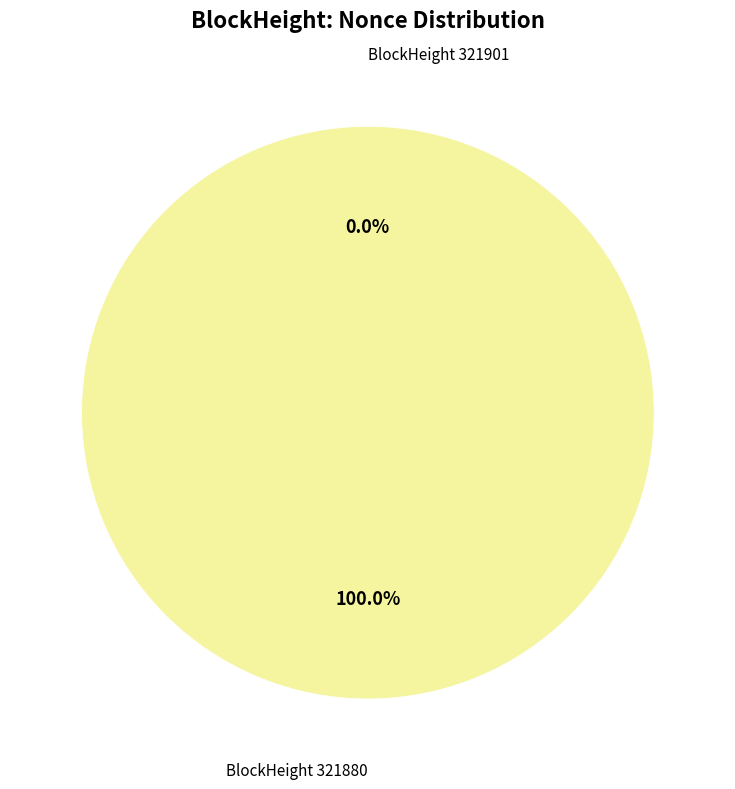

What percentage is the 321880 slice, to the nearest percent?

100%